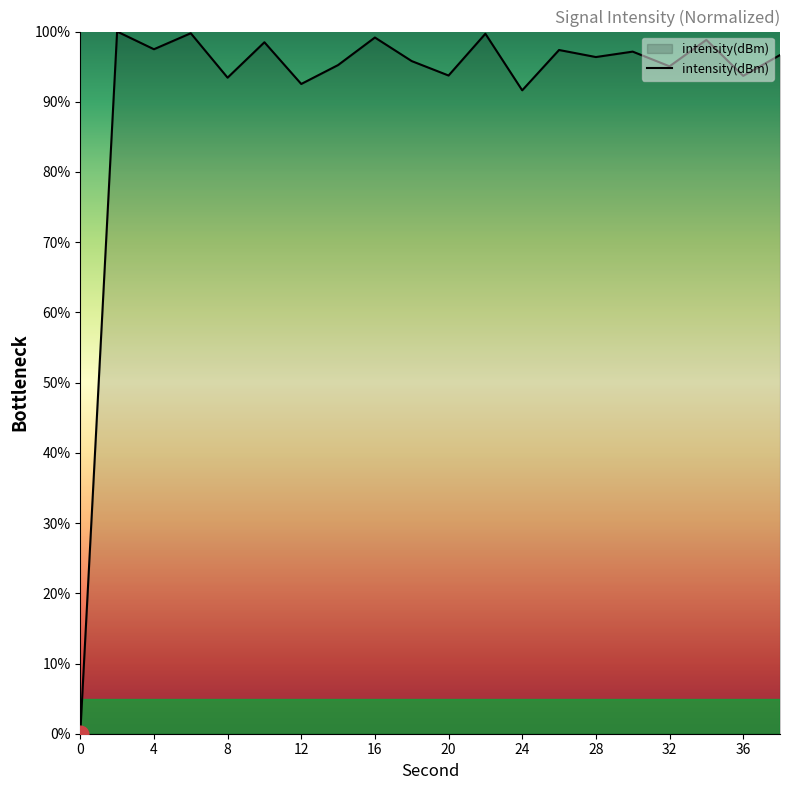

What is the maximum value shown in the chart?

100.0